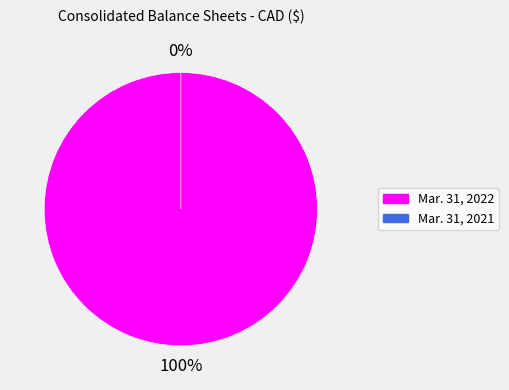

How many slices are in this pie chart?

2